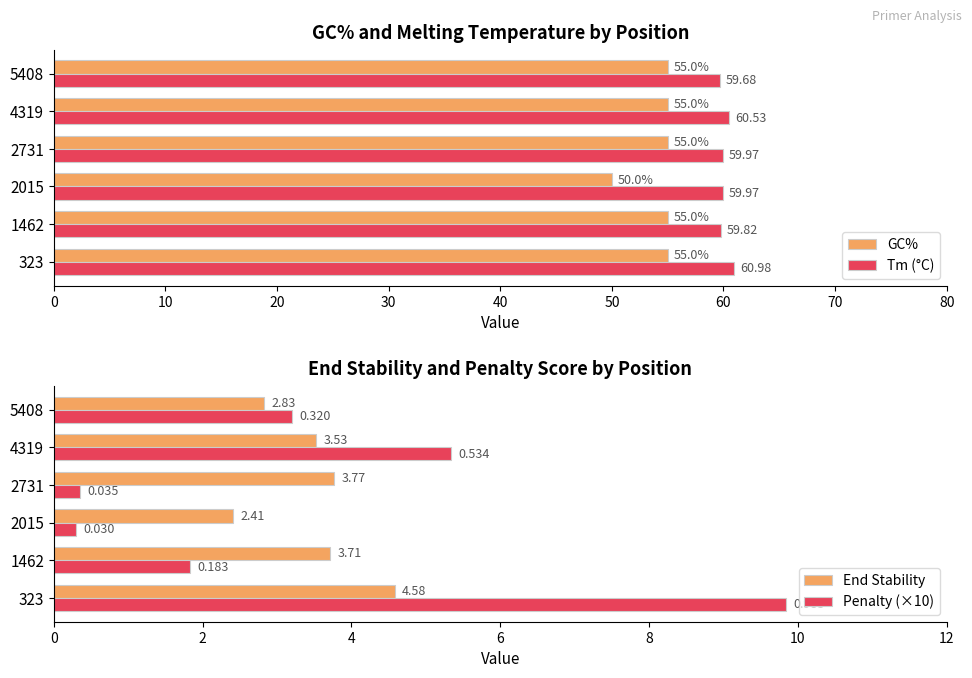

What is the sum of all GC% values?

325.0